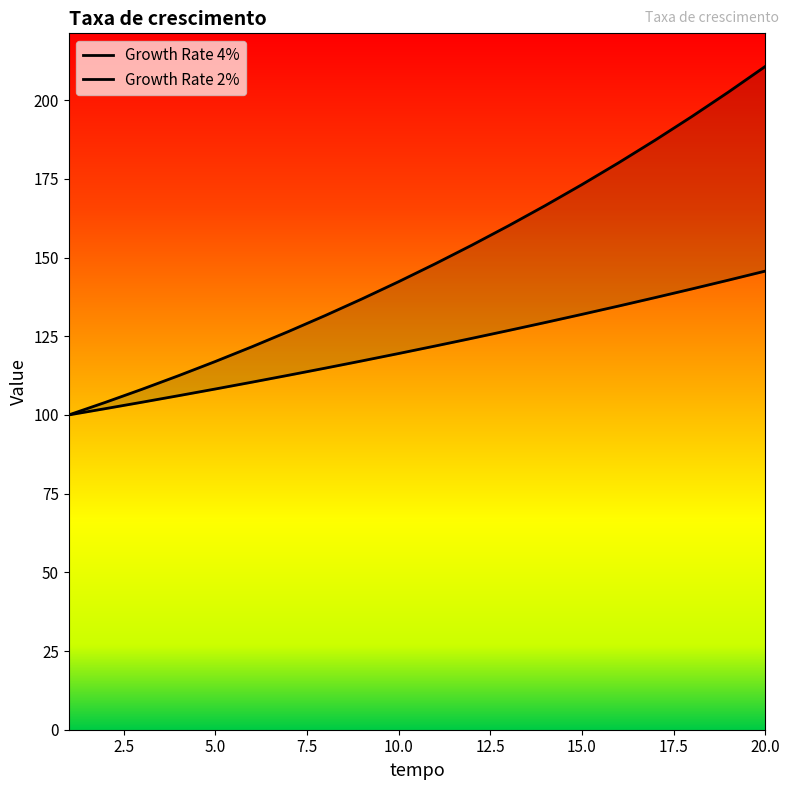

Is it true that Growth Rate 4% equals 108.2 at 3?

True